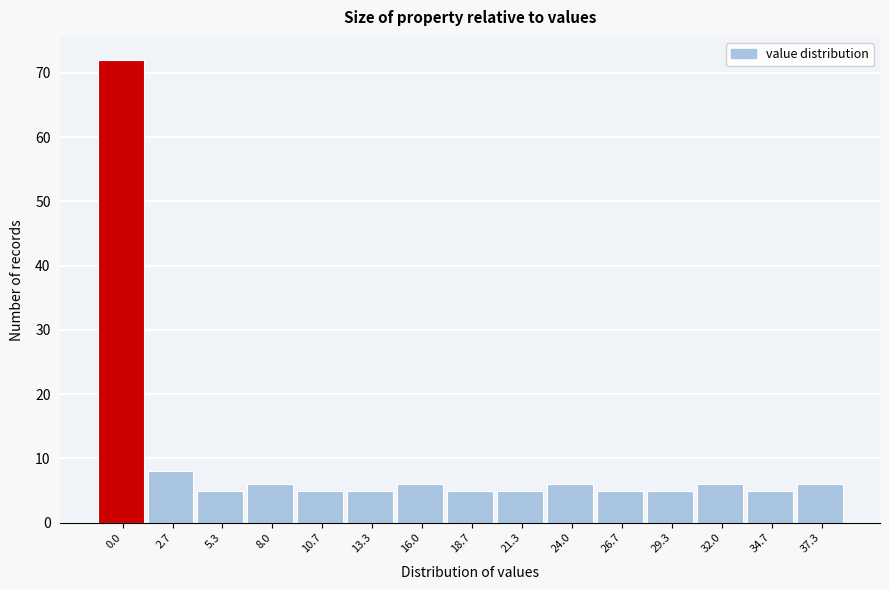

Reading left to right, list all the values displayed in this chart.

0.0=72	2.7=8	5.3=5	8.0=6	10.7=5	13.3=5	16.0=6	18.7=5	21.3=5	24.0=6	26.7=5	29.3=5	32.0=6	34.7=5	37.3=6